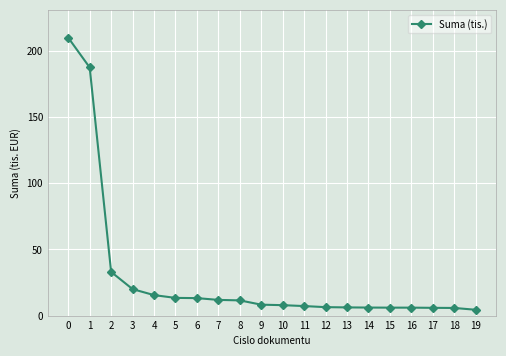

Approximately how many times larger is the value at 0 compared to 15?

35.0